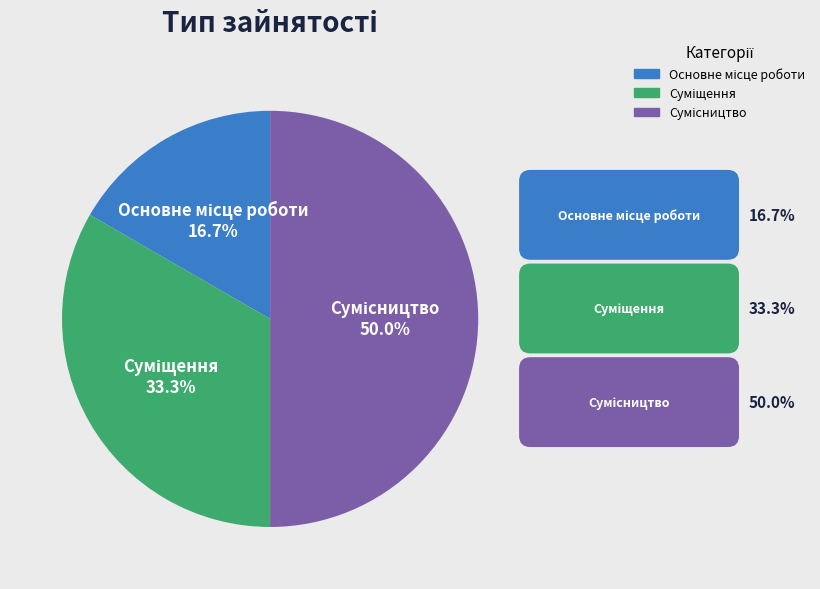

What is the ratio of the value at Основне місце роботи to the value at Суміщення?

0.5